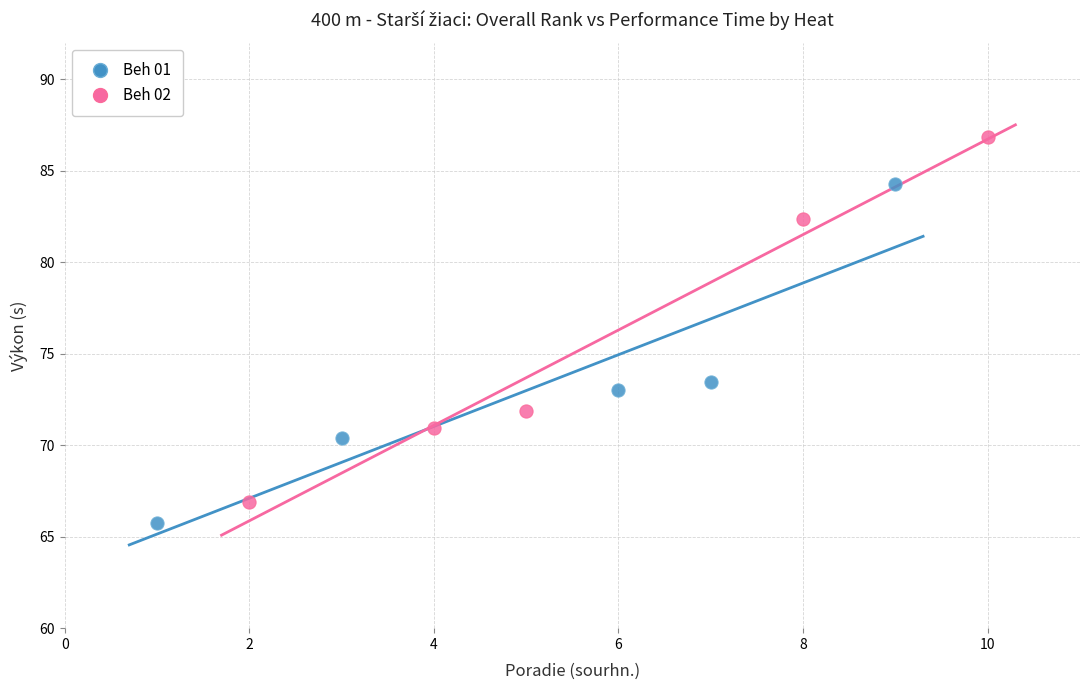

Which series has the widest spread of Y values?

Beh 02